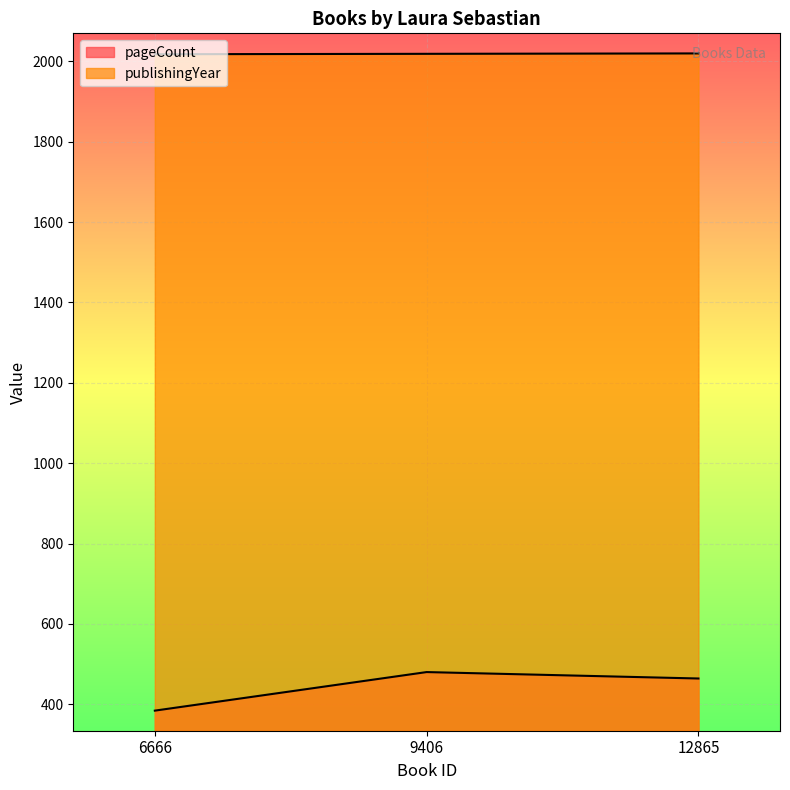

Count the number of categories in the chart.

3